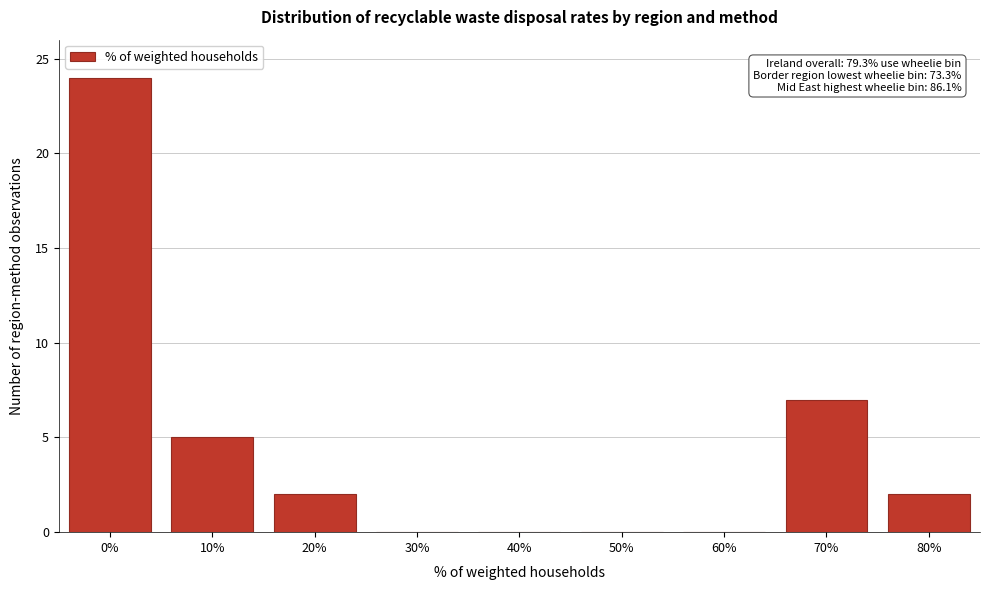

What is the greatest value displayed?

24